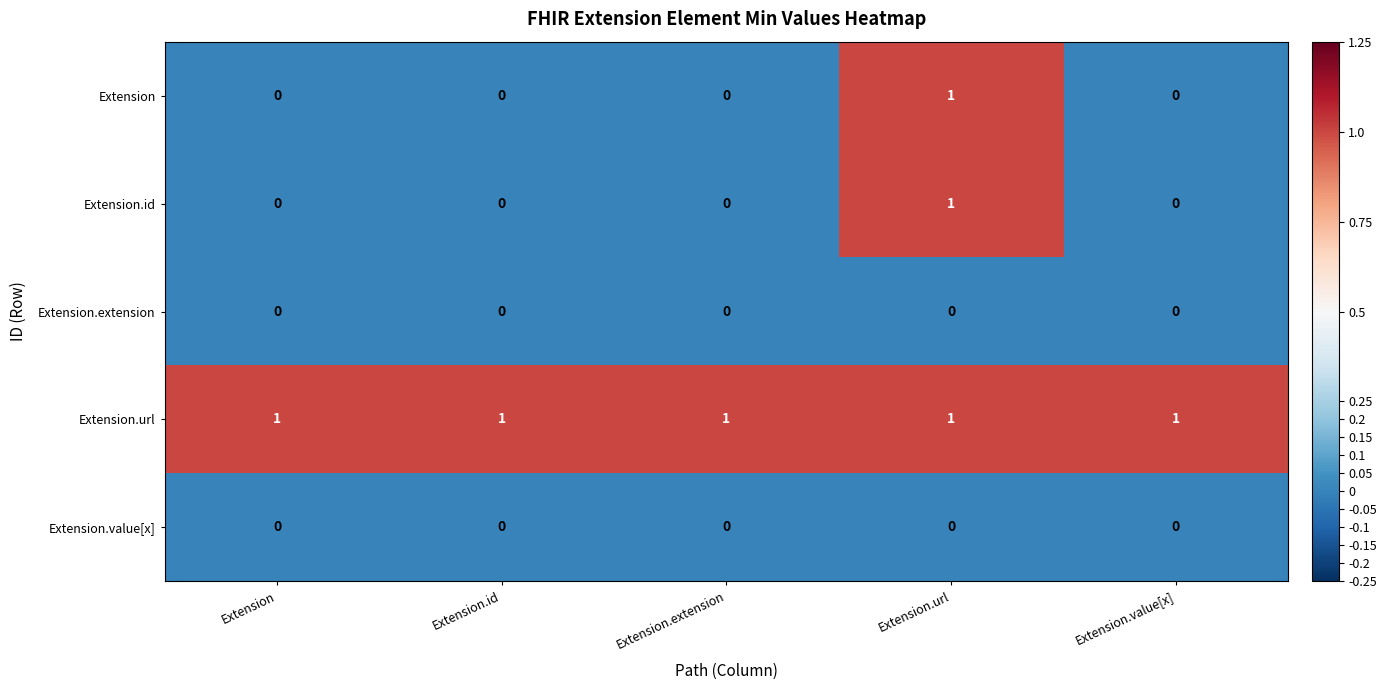

At which category is the sum across all series the highest?

Extension.url